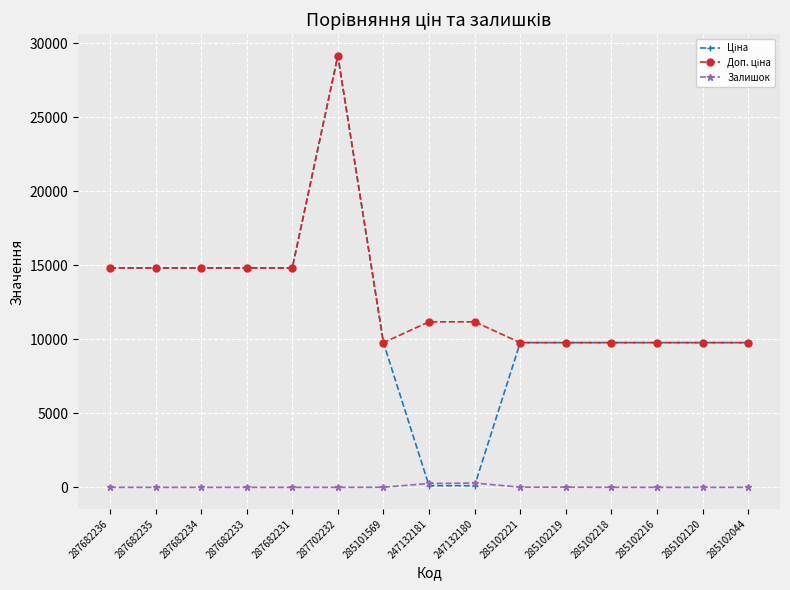

At how many categories does at least one series exceed 8368?

15